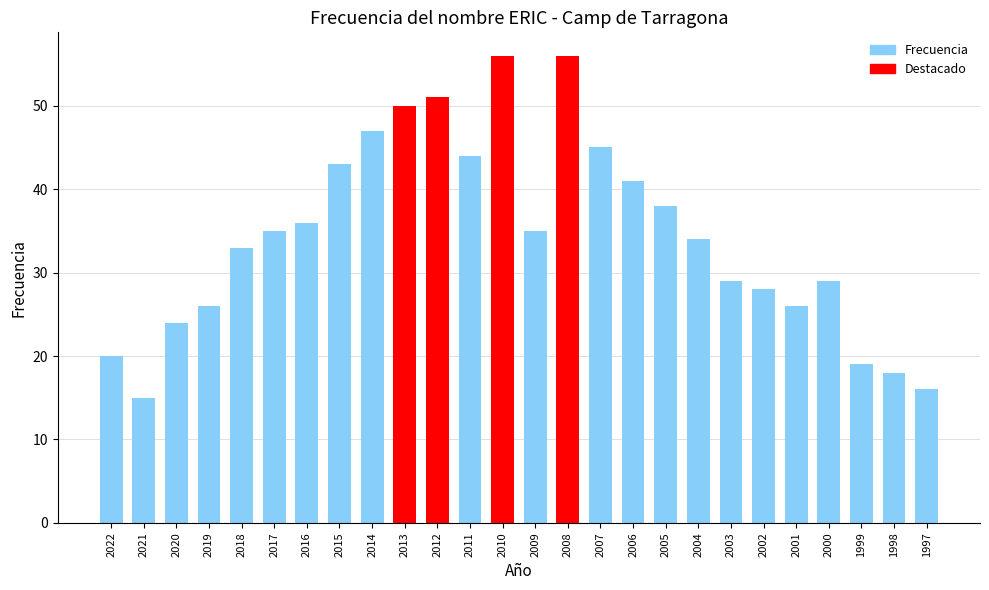

Reading left to right, list all the values displayed in this chart.

2022=20	2021=15	2020=24	2019=26	2018=33	2017=35	2016=36	2015=43	2014=47	2013=50	2012=51	2011=44	2010=56	2009=35	2008=56	2007=45	2006=41	2005=38	2004=34	2003=29	2002=28	2001=26	2000=29	1999=19	1998=18	1997=16